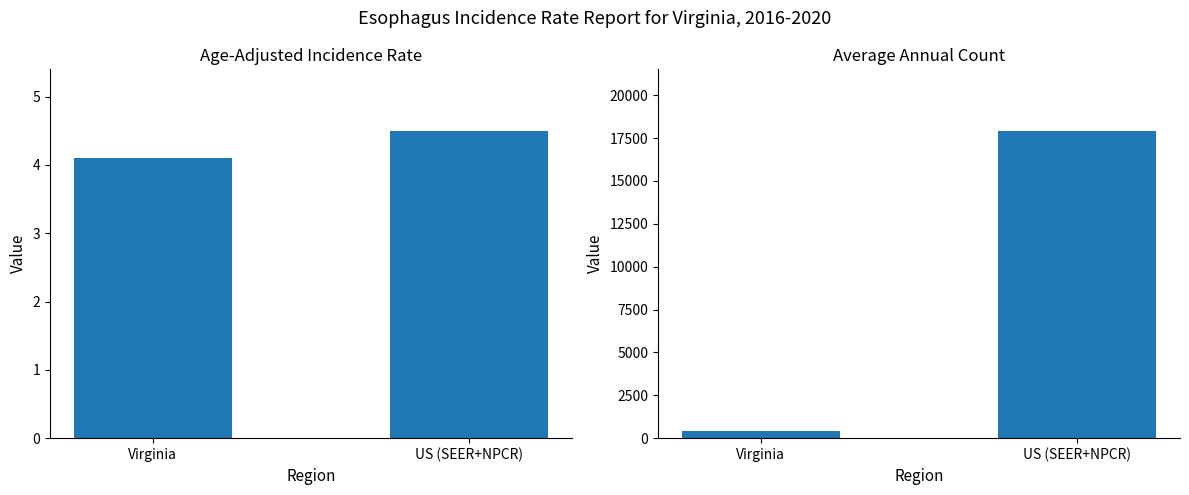

What is the maximum value for Age-Adjusted Incidence Rate?

4.5